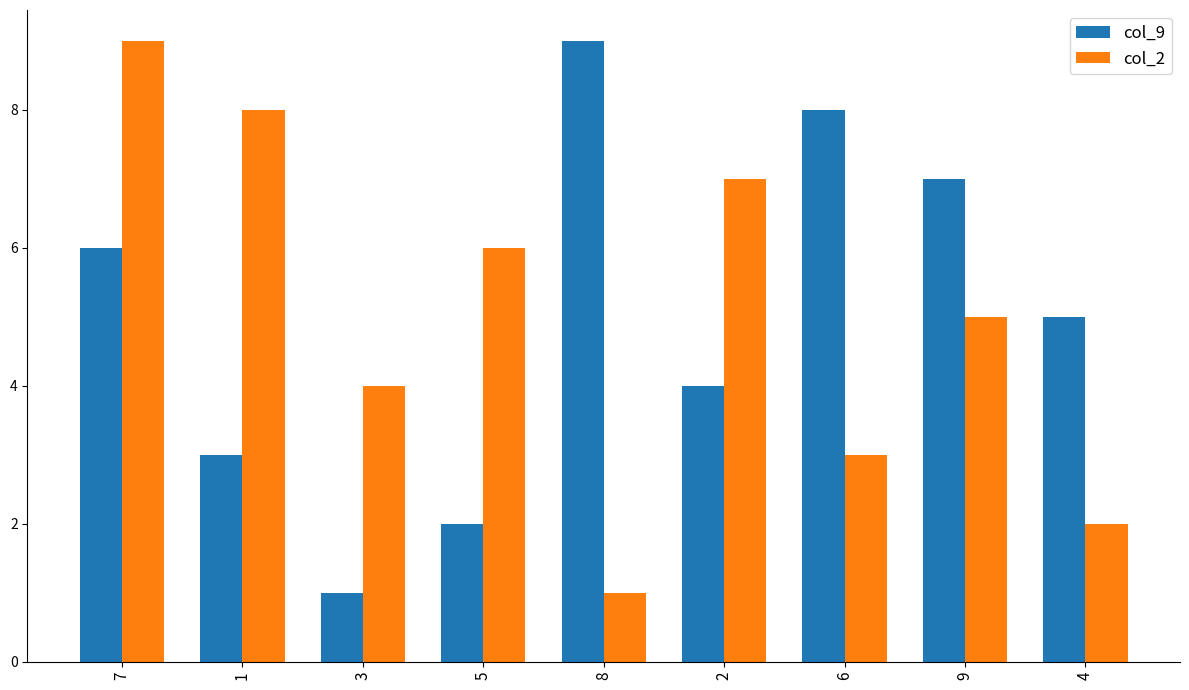

At 7, list the series in order from smallest to largest.

col_9, col_2